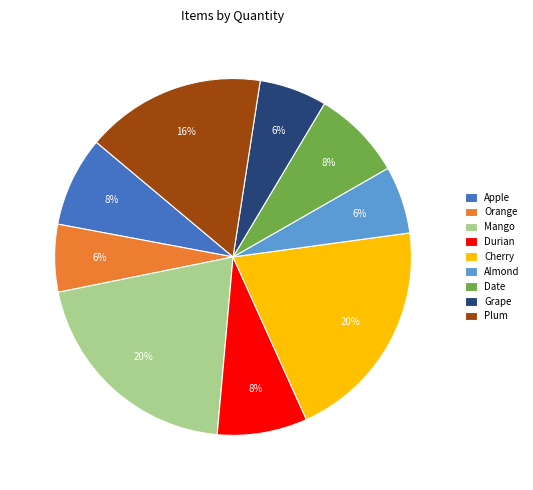

What percentage is the Almond slice, to the nearest percent?

6%